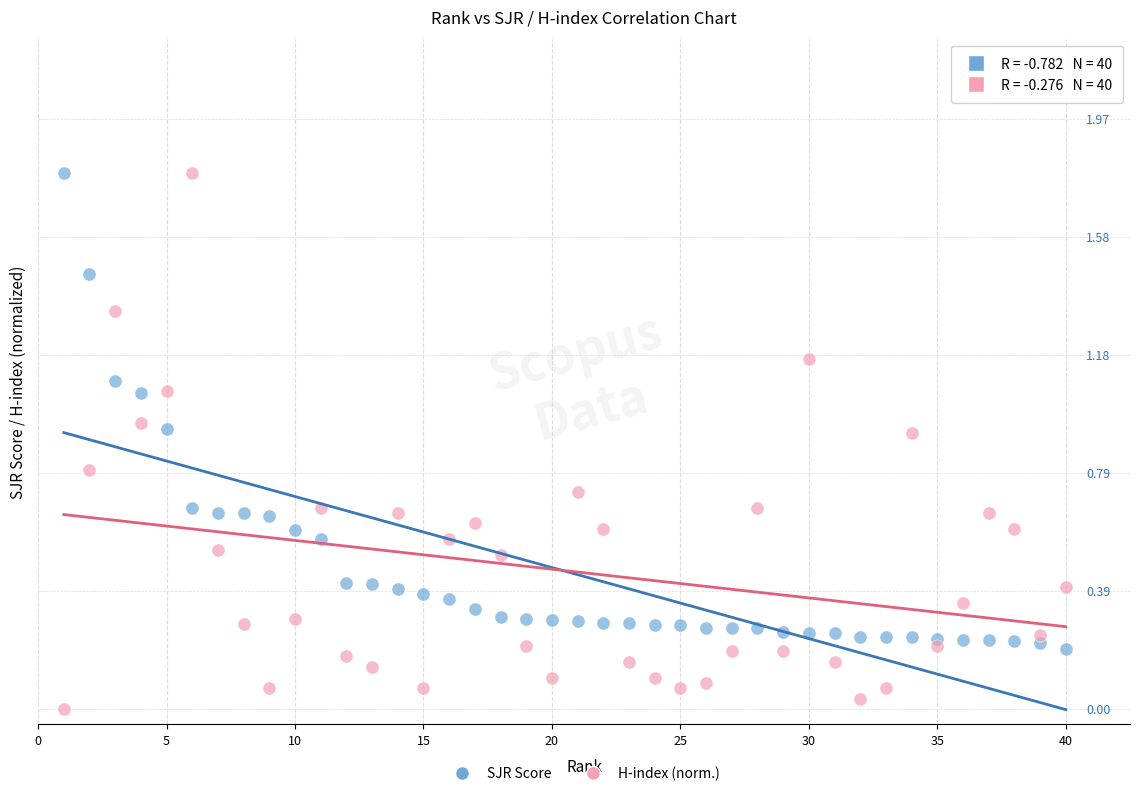

What are all the series names shown in the legend?

SJR Score, H-index (norm.)